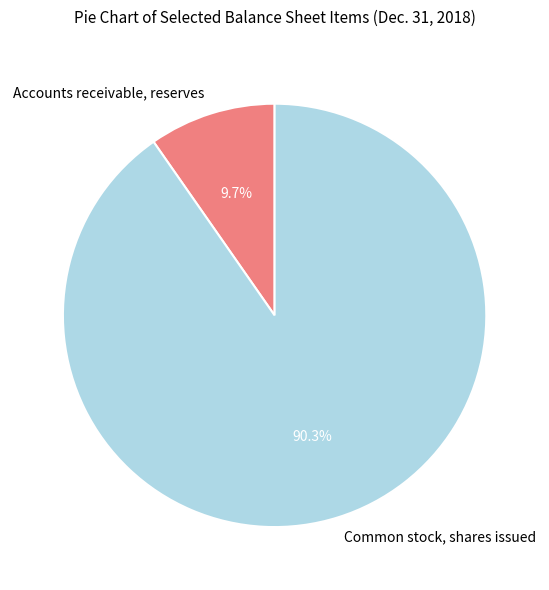

Rank the categories by value from lowest to highest.

Accounts receivable, reserves, Common stock, shares issued